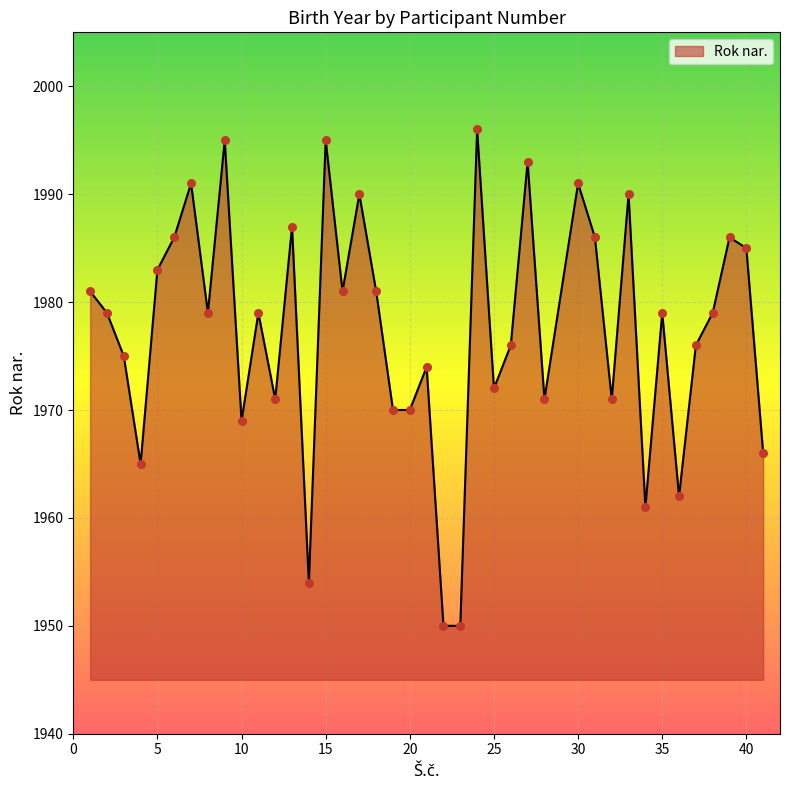

What is the smallest value displayed?

1950